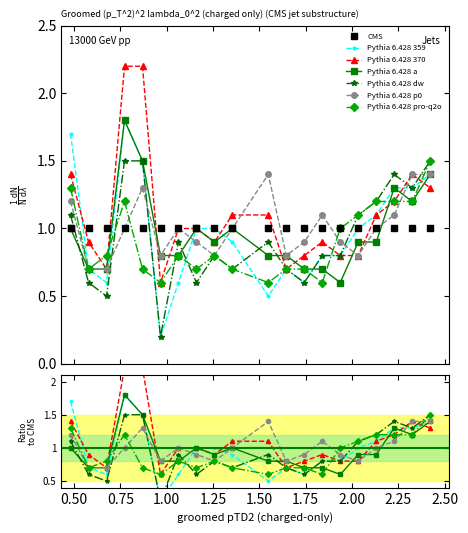

Rank the categories by Pythia 6.428 p0 value from highest to lowest.

1.548, 2.324, 2.421, 0.870, 0.482, 1.839, 2.227, 0.773, 1.064, 1.354, 2.130, 1.161, 1.742, 1.936, 0.967, 1.258, 1.645, 2.033, 0.579, 0.676